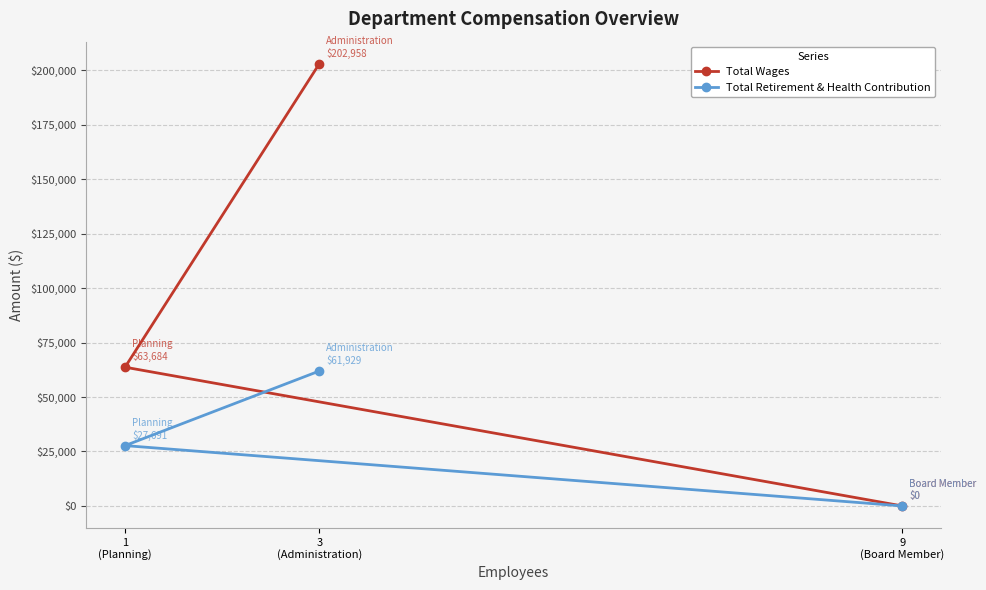

Rank the categories by Total Retirement & Health Contribution value from highest to lowest.

3
(Administration), 1
(Planning), 9
(Board Member)